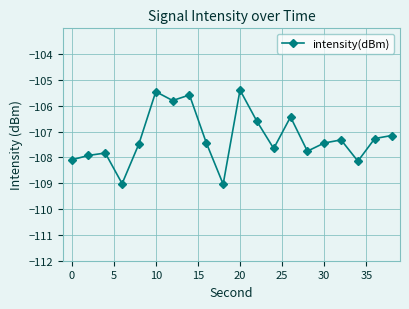

How many lines are shown in the chart?

1